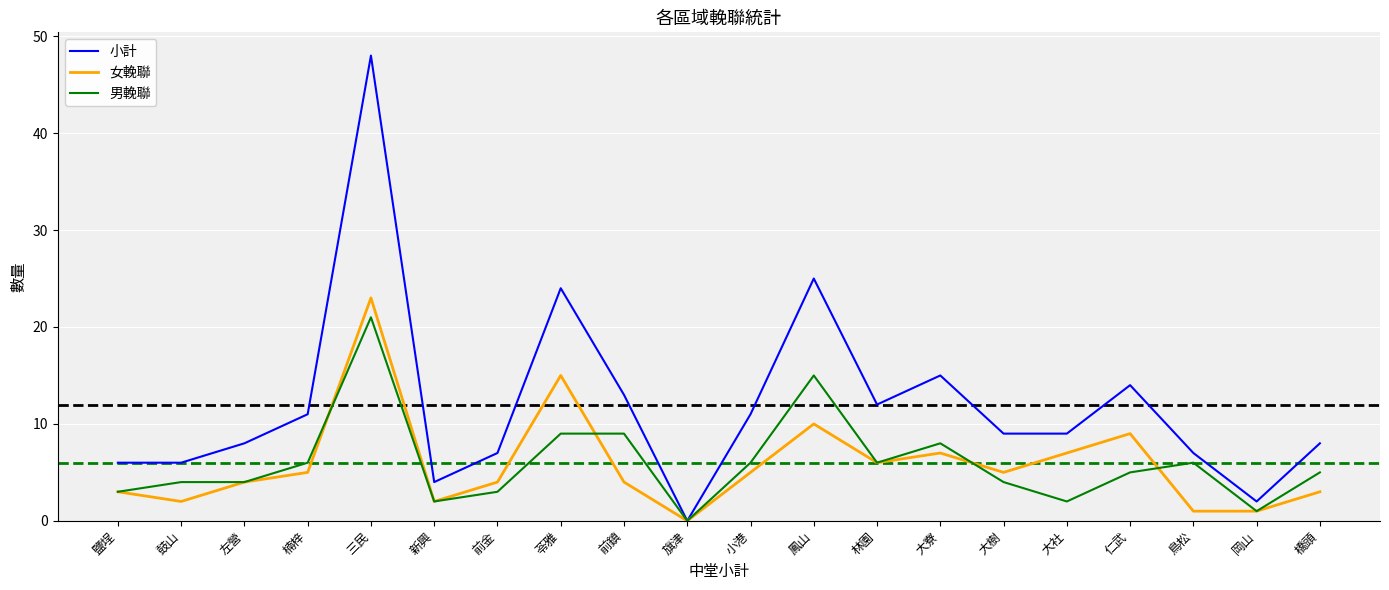

How many lines are shown in the chart?

3